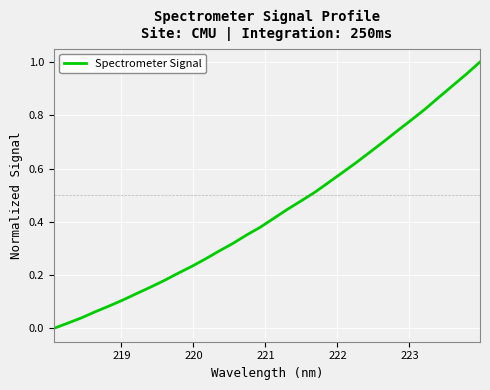

What is the sum of all values?

13.9